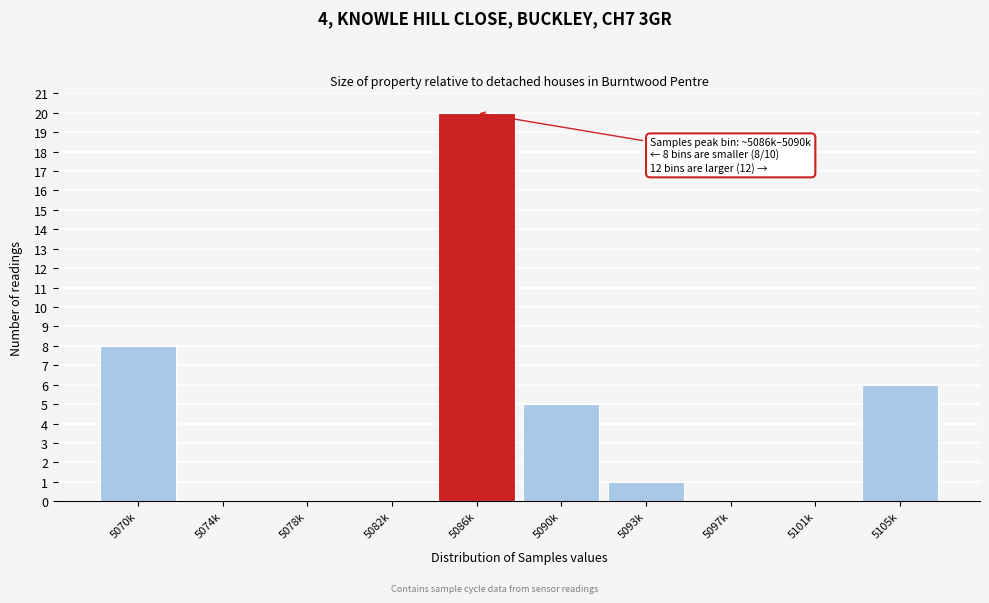

Reading right to left, list all the values displayed in this chart.

5105k=6	5101k=0	5097k=0	5093k=1	5090k=5	5086k=20	5082k=0	5078k=0	5074k=0	5070k=8